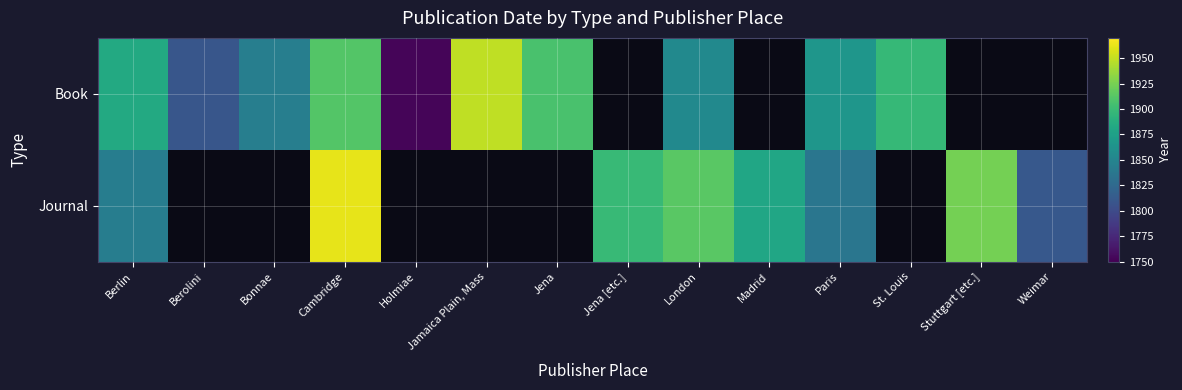

How many distinct data groups are displayed?

2